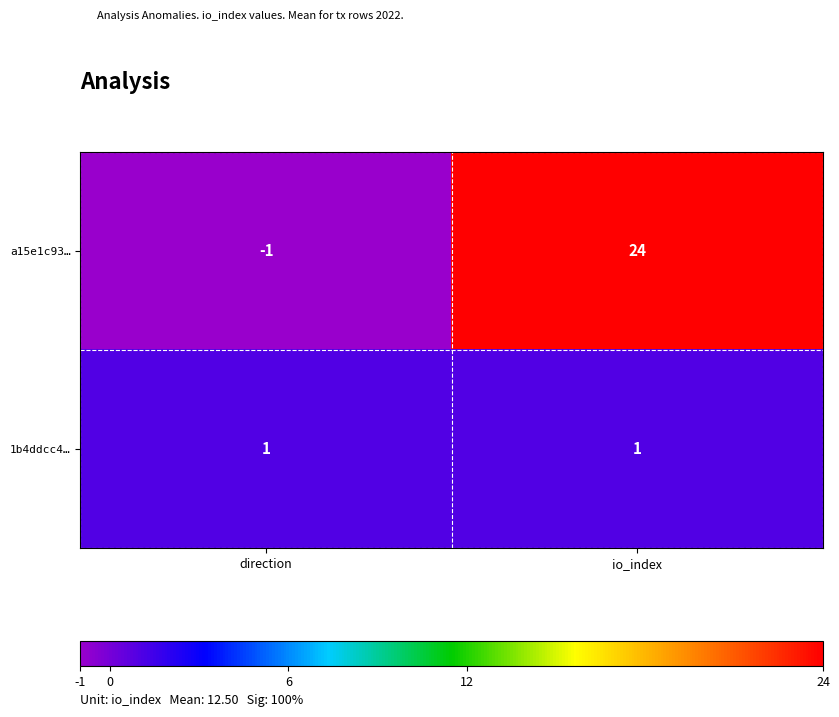

How many data points does each series have?

2